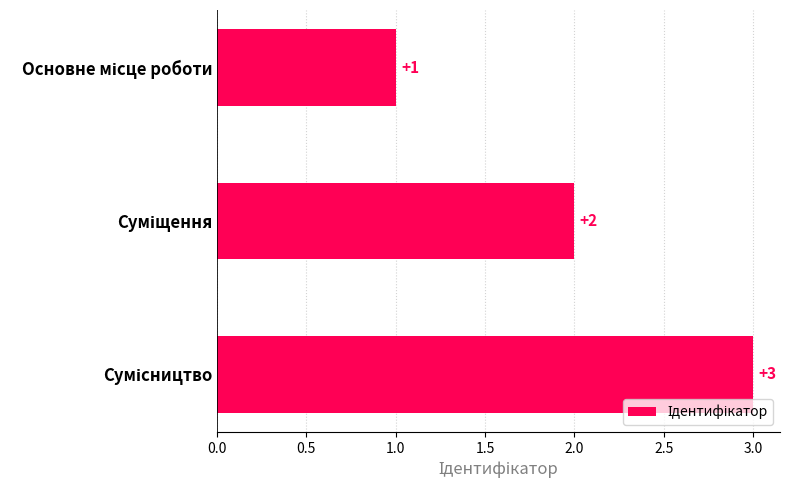

What is the sum of all values?

6